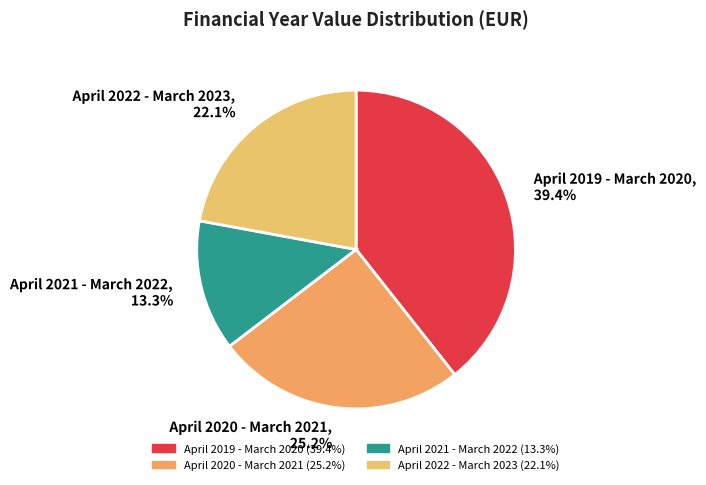

What percentage is the April 2022 - March 2023 slice, to the nearest percent?

22%